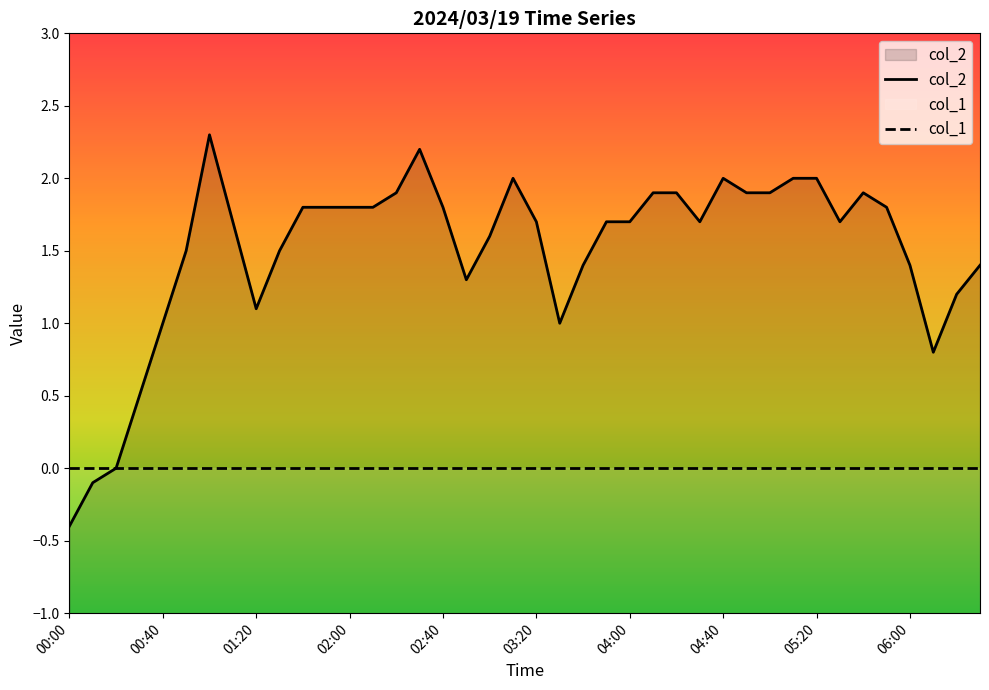

How many data points does each series have?

40